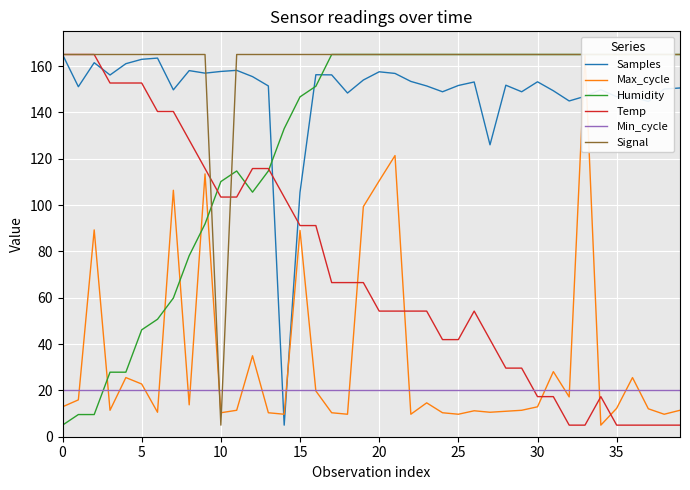

How many lines are shown in the chart?

6